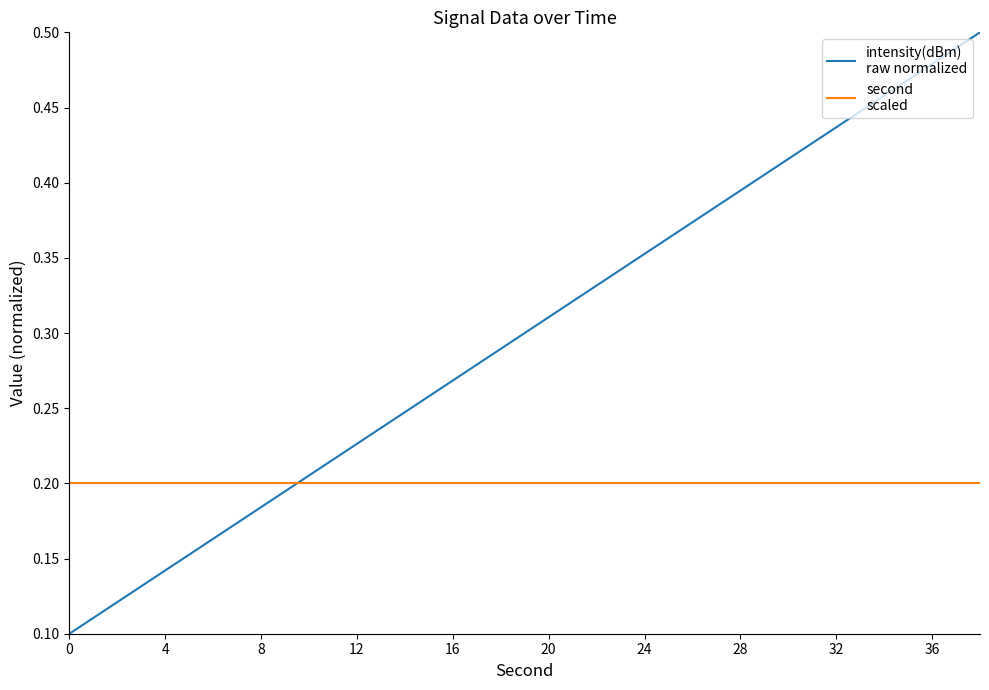

What is the smallest value displayed?

0.1